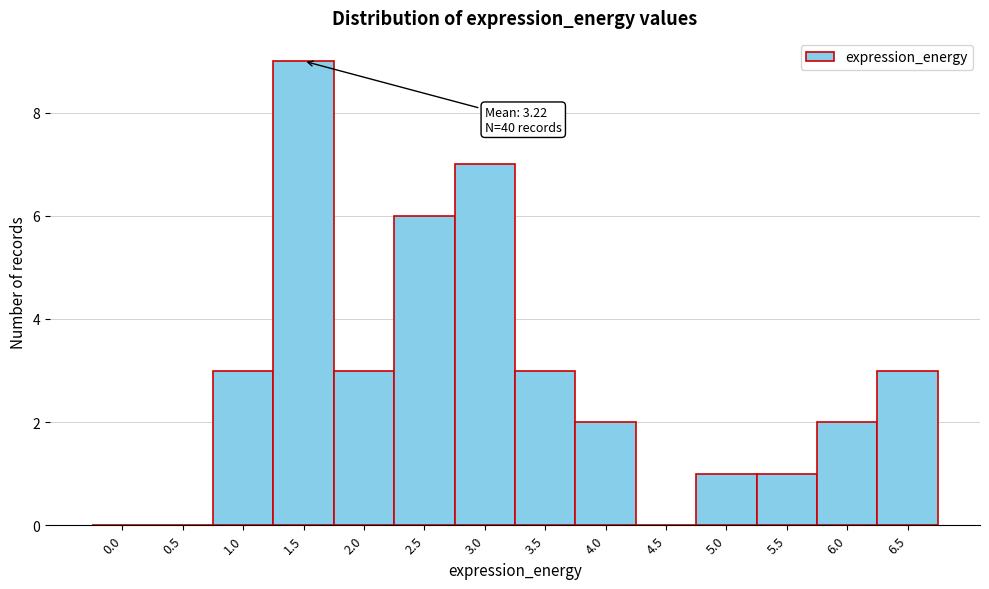

Reading left to right, what are all the values shown in this chart?

0.0=0	0.5=0	1.0=3	1.5=9	2.0=3	2.5=6	3.0=7	3.5=3	4.0=2	4.5=0	5.0=1	5.5=1	6.0=2	6.5=3